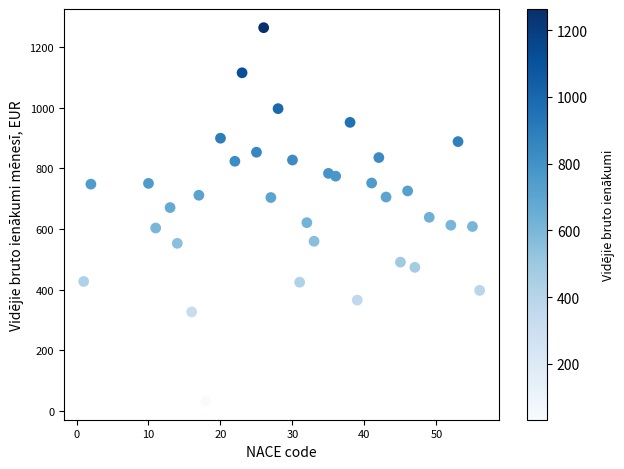

What is the range of Y values (max minus min)?

1230.5